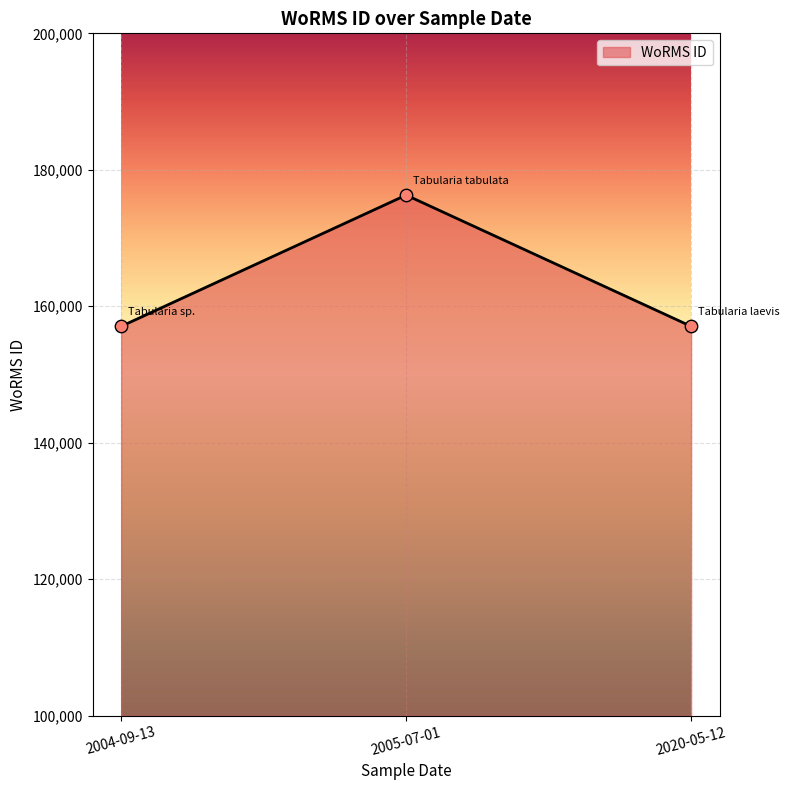

Approximately how many times larger is the value at 2020-05-12 compared to 2005-07-01?

0.9